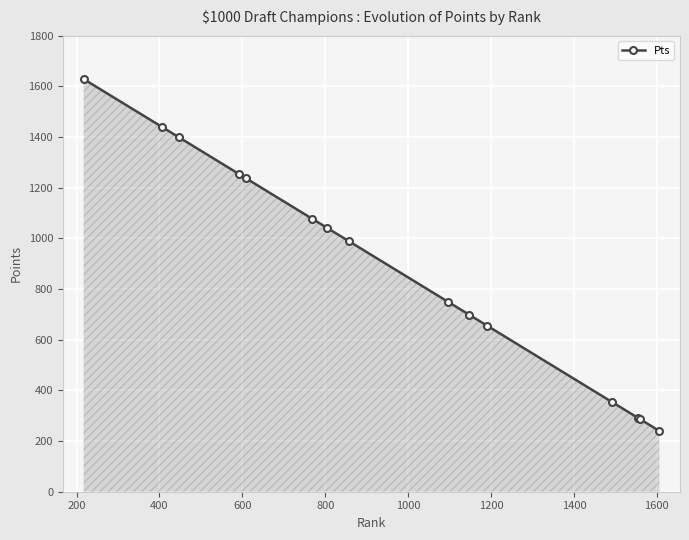

Count the number of categories in the chart.

15